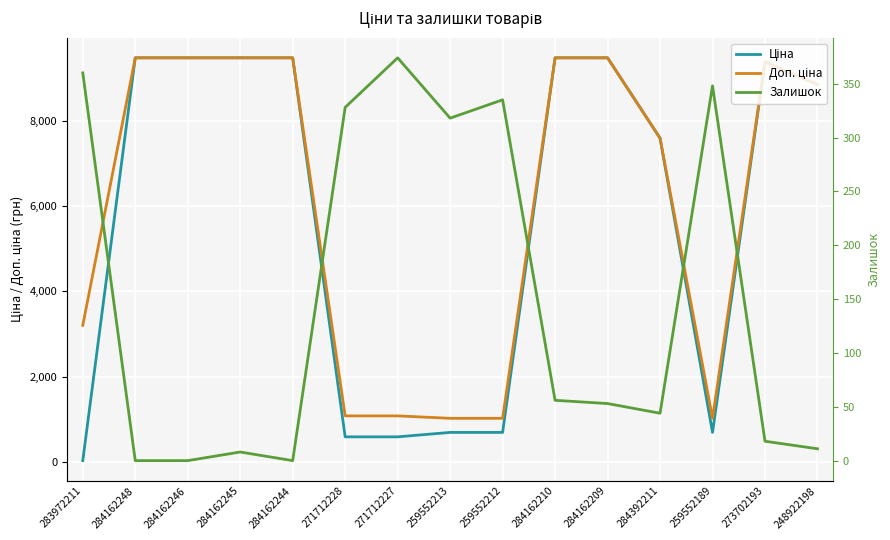

What is the total value across all series at 284162209?

19013.1